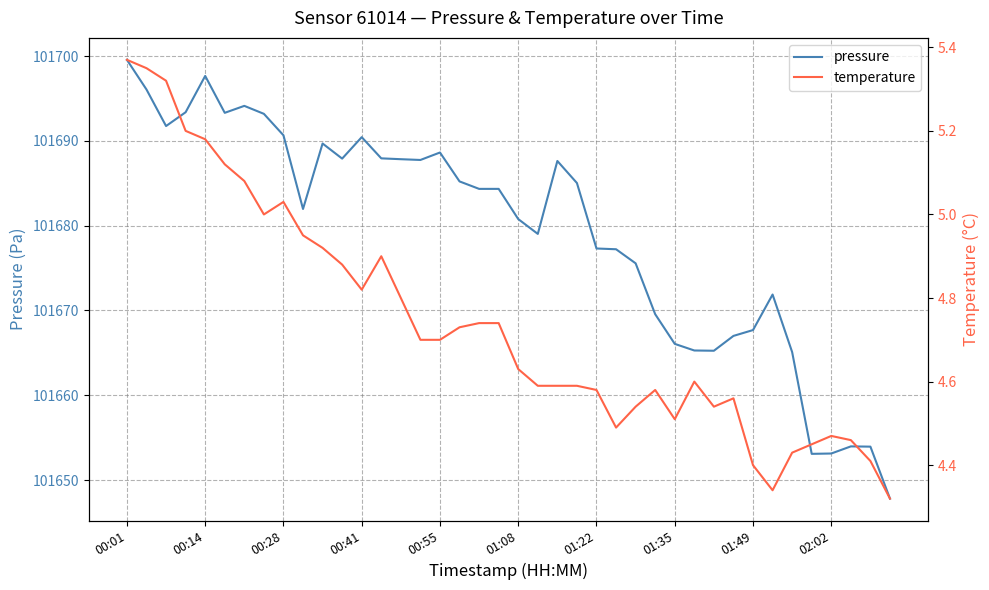

True or false: temperature and pressure intersect in this chart.

False